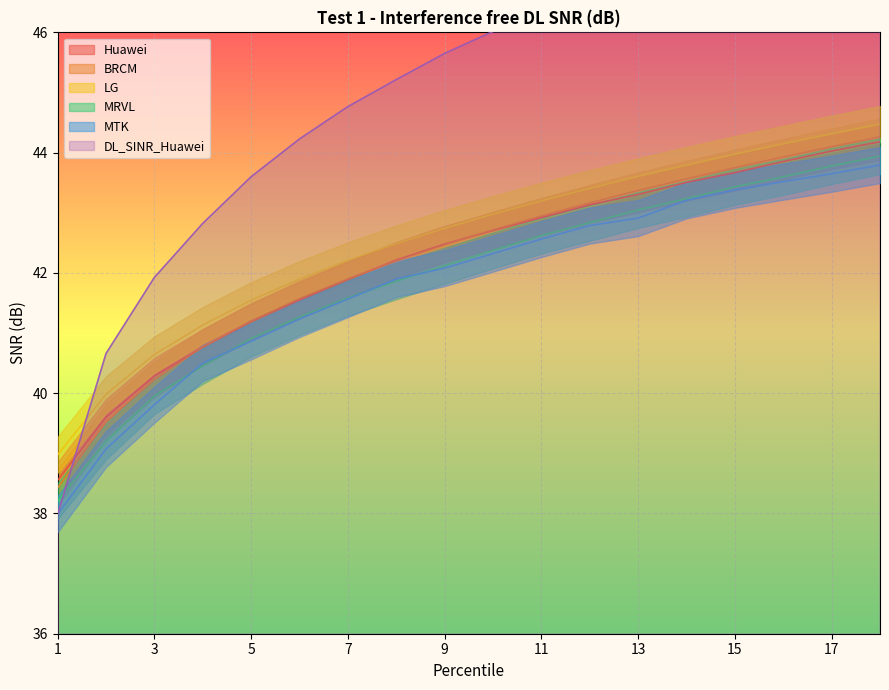

What is the approximate value of LG at 1?

39.0